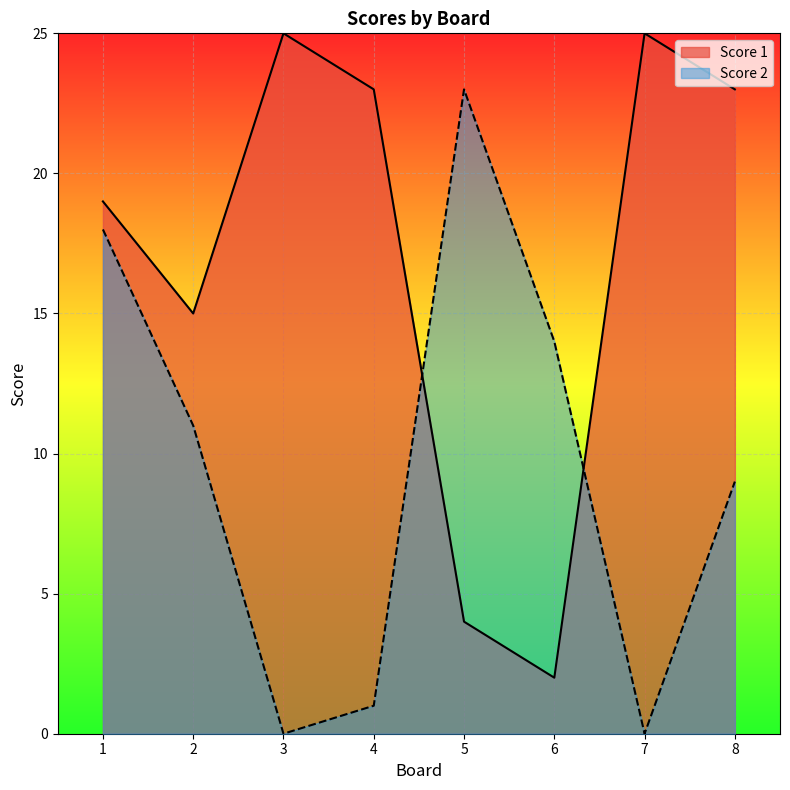

Is it true that Score 2 equals 11 at 2?

True